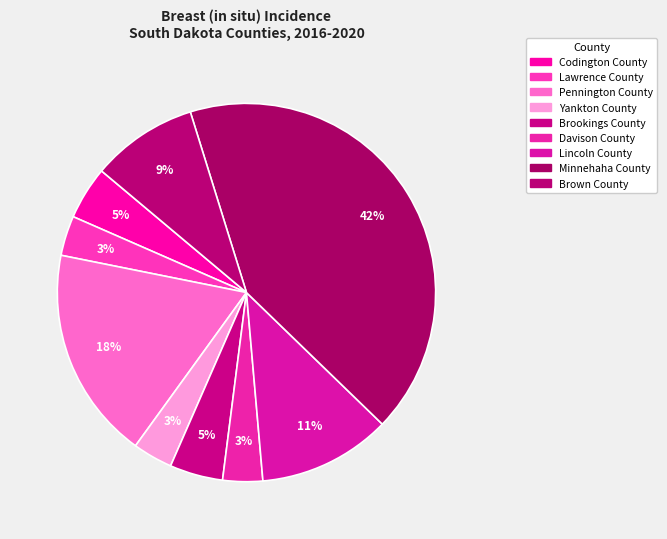

To the nearest percent, what portion does Codington County represent?

5%